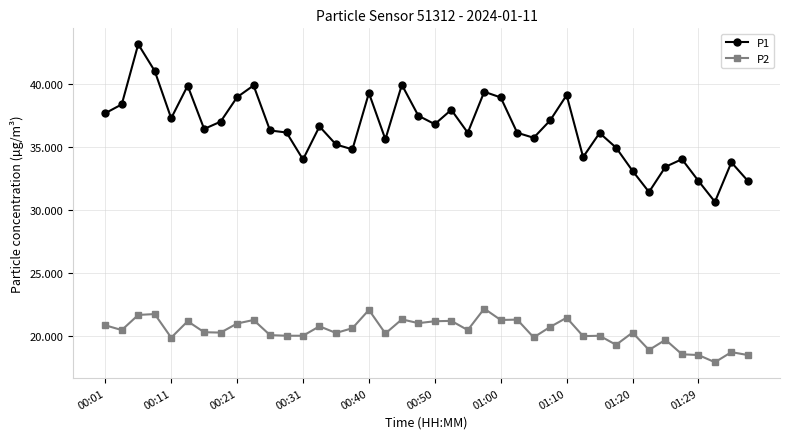

How many data points does each series have?

40